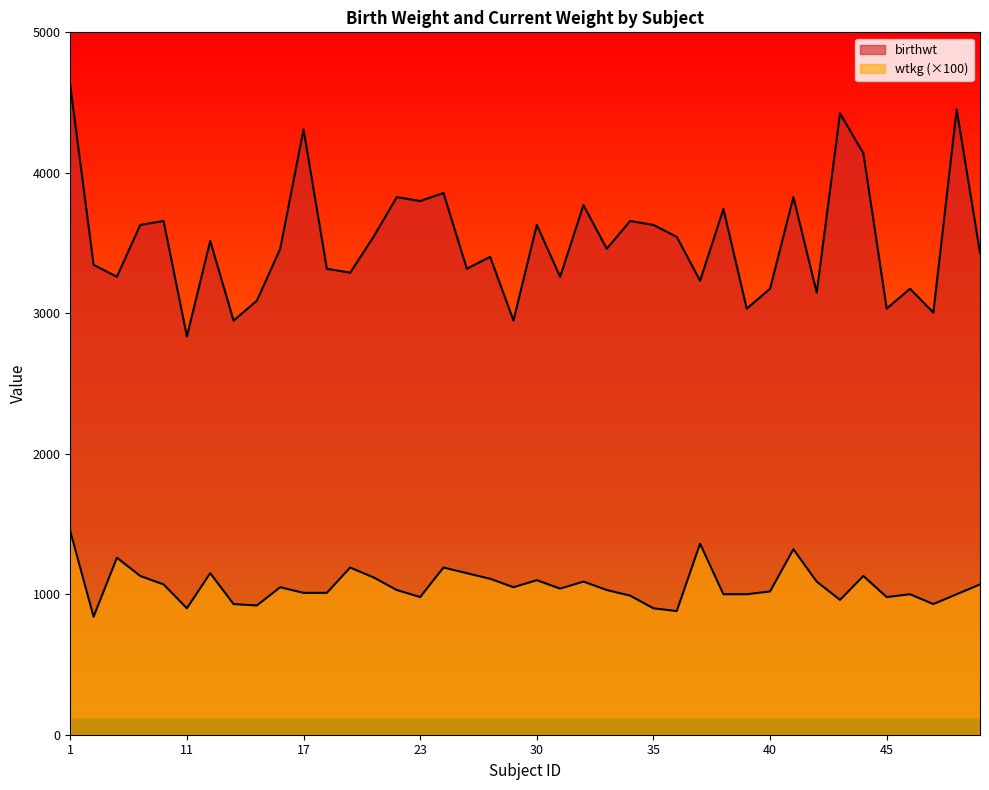

What is the difference between the highest and lowest values at 30?

2529.0